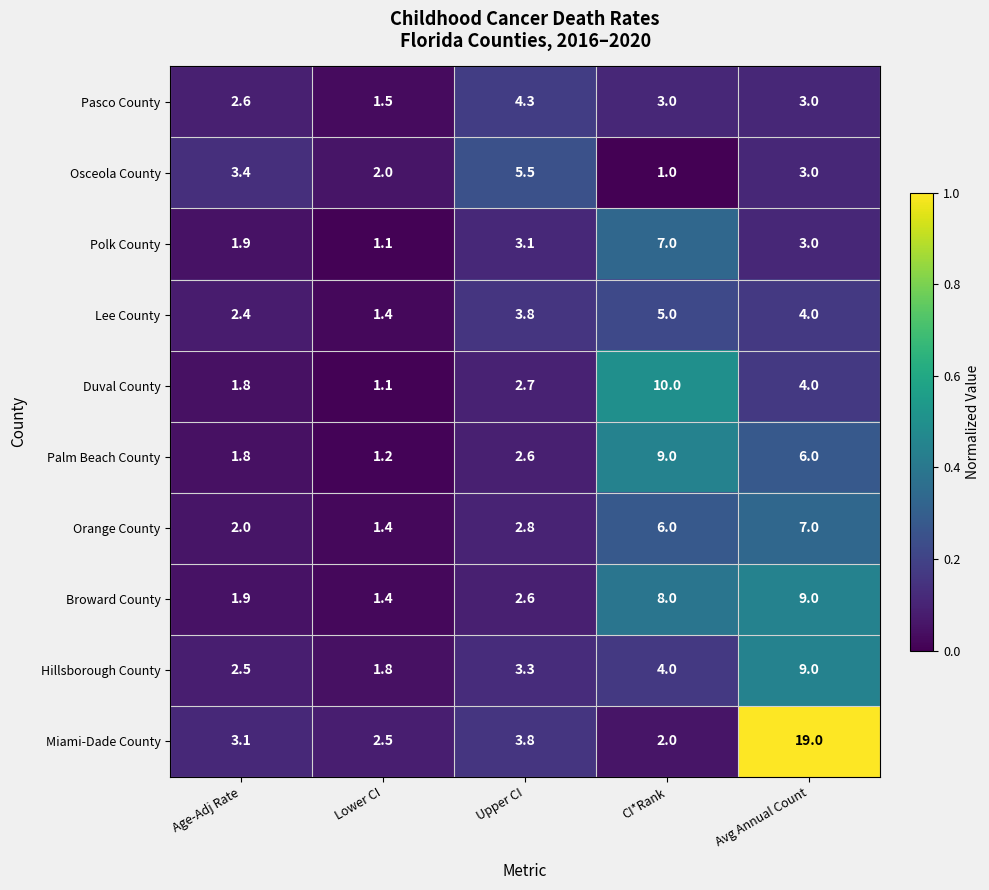

What is the maximum value shown in the chart?

19.0